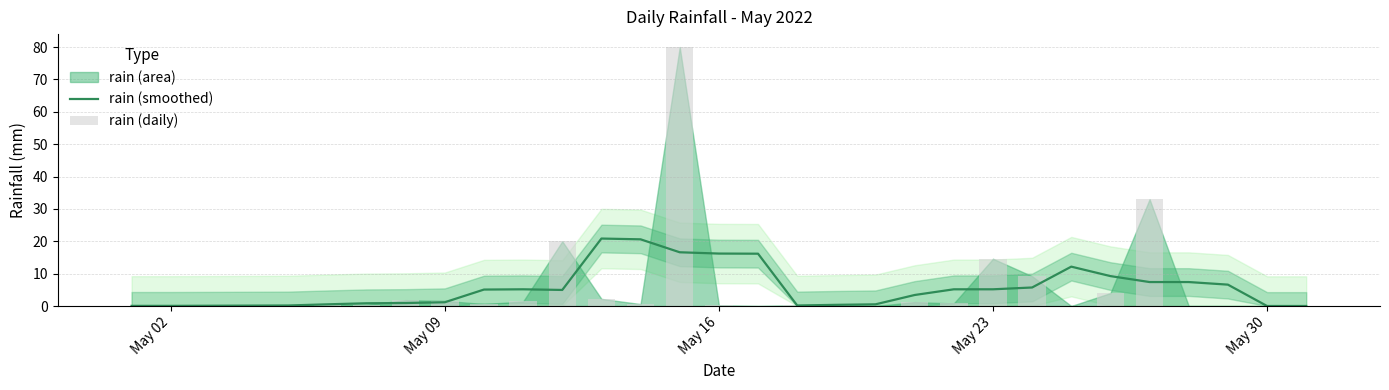

What is the sum of all rain (daily) values?

172.8